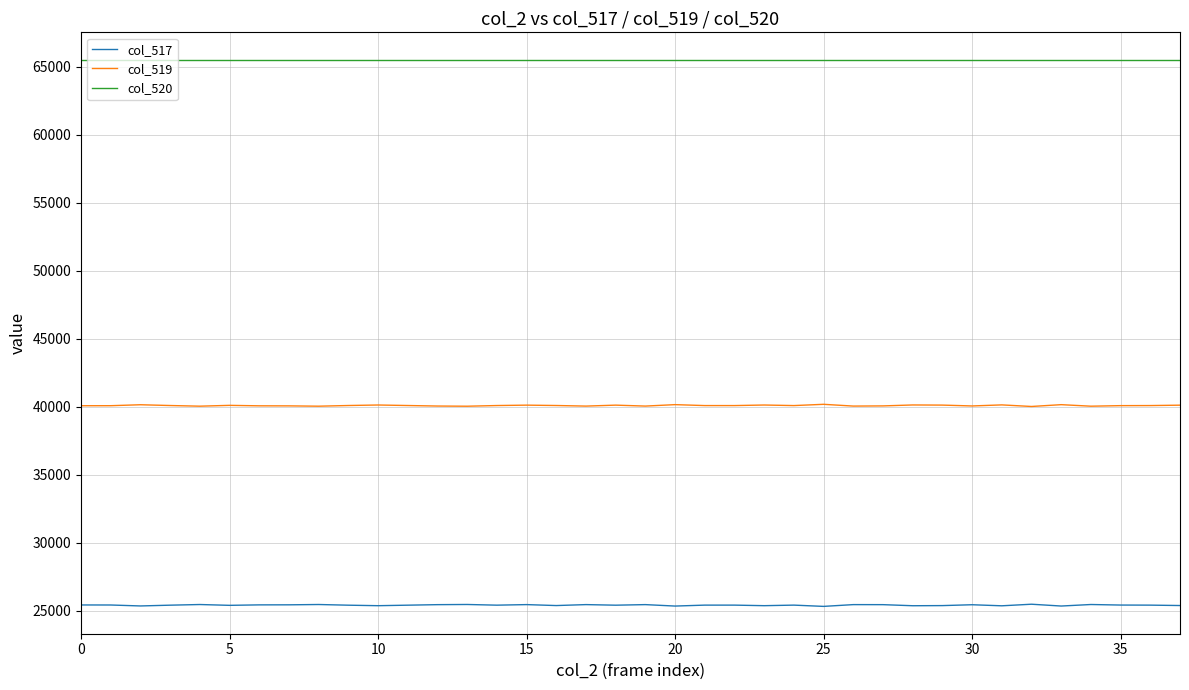

List the series in order of their overall mean, lowest first.

col_517, col_519, col_520